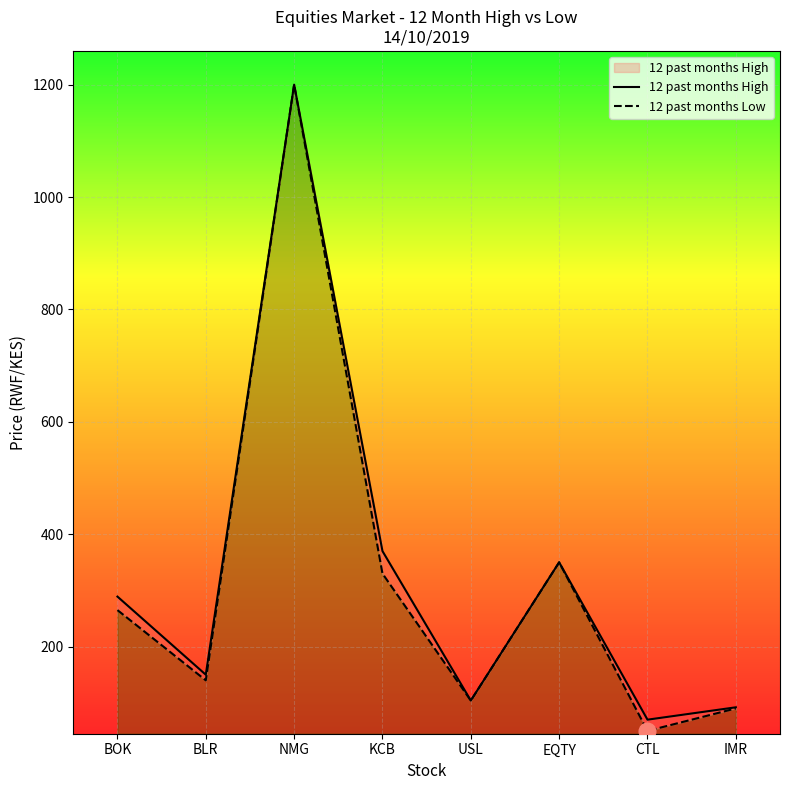

What is the difference between the maximum and minimum values in the 12 past months Low series?

1150